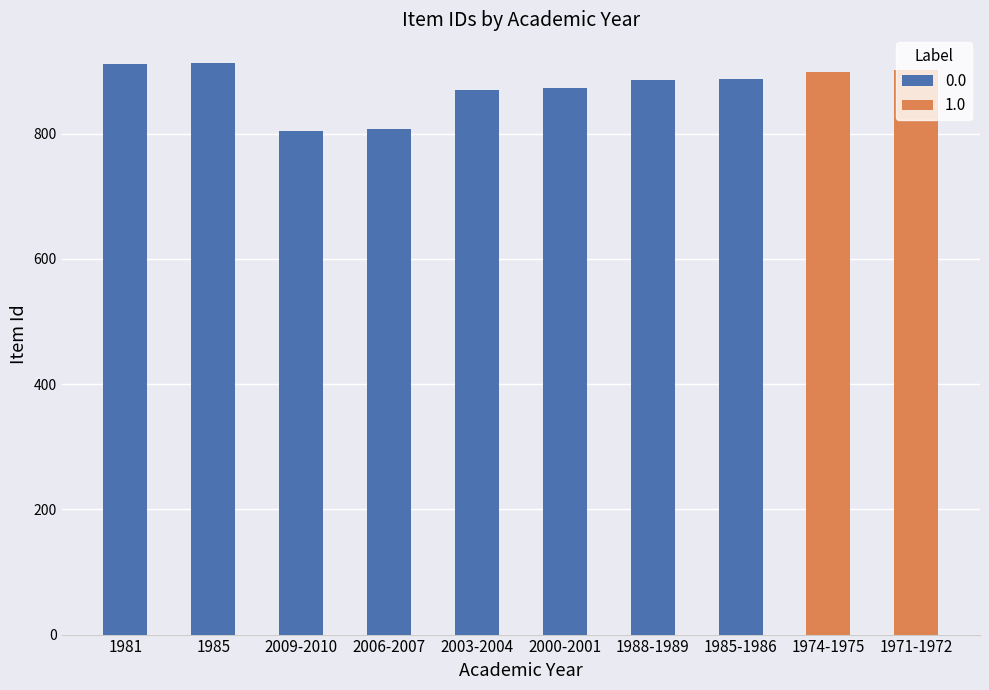

What is the average value of the 0.0 series?

869